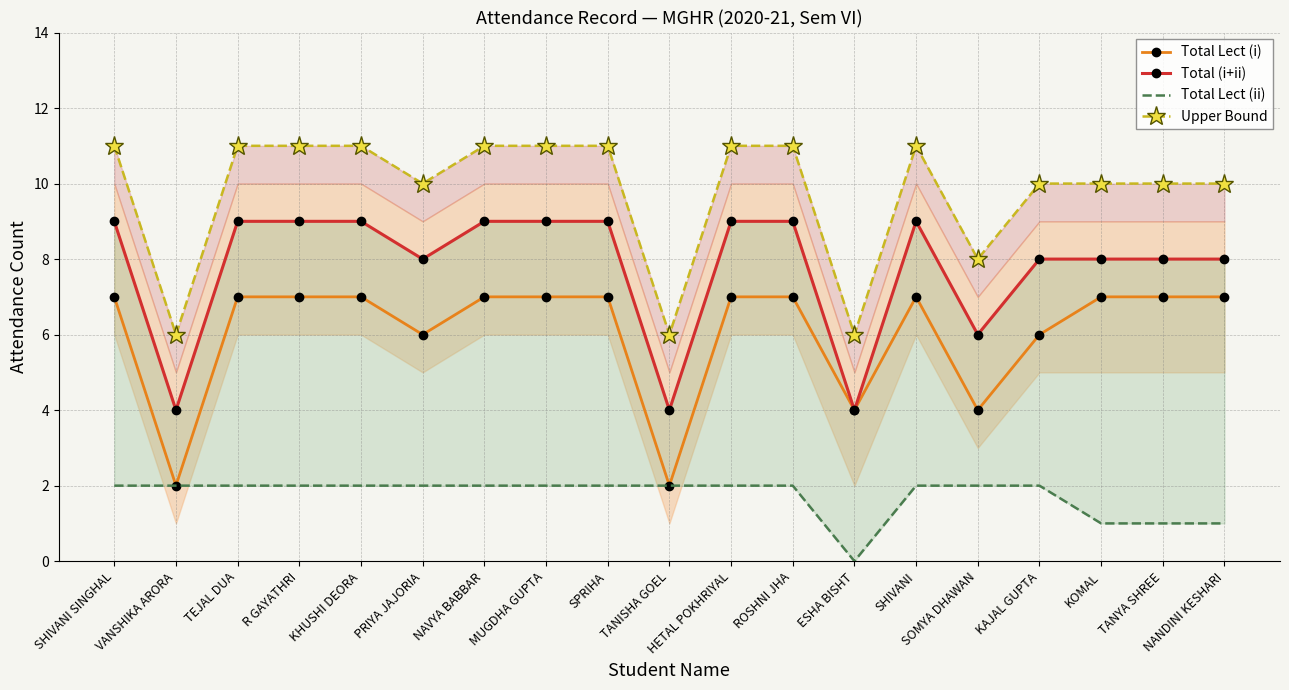

What is the difference between the maximum and second lowest values in the Upper Bound series?

5